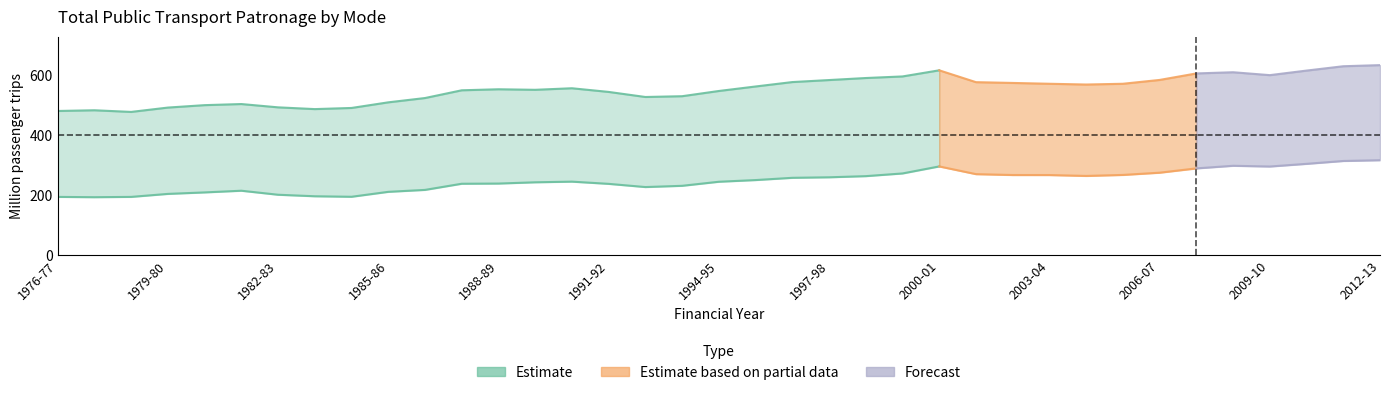

What is the approximate value of Heavy rail at 1992-93?

227.8